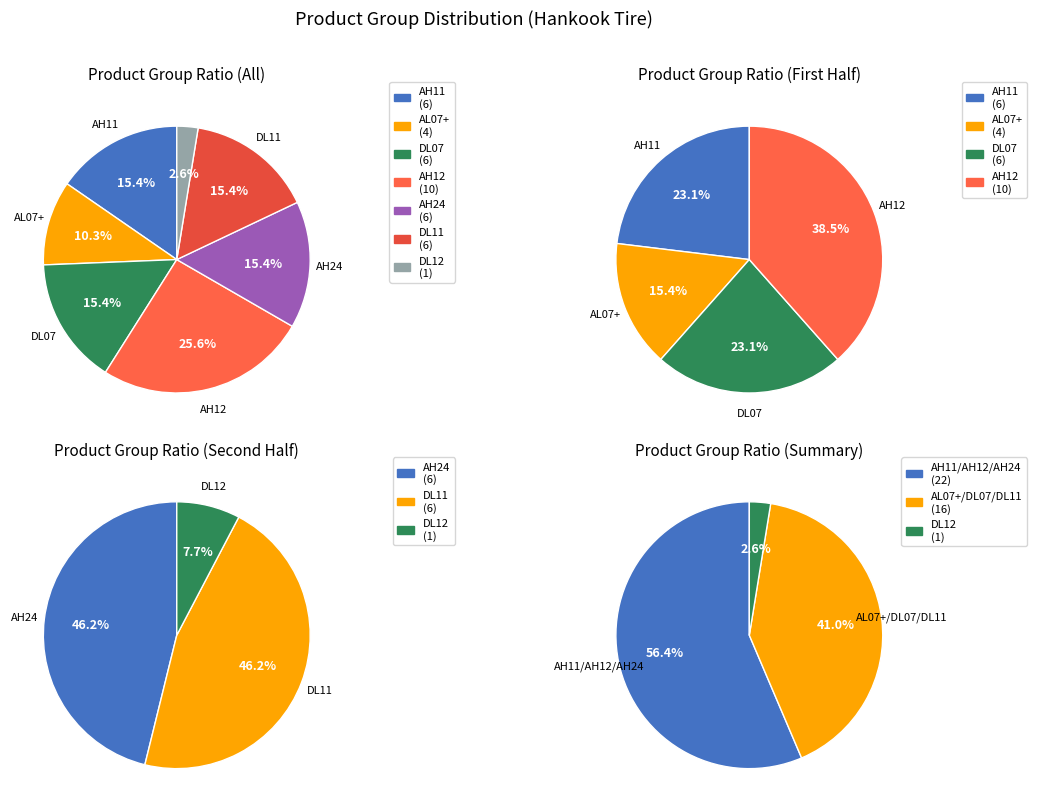

What is the total percentage of AH12 and DL11?

41.0%